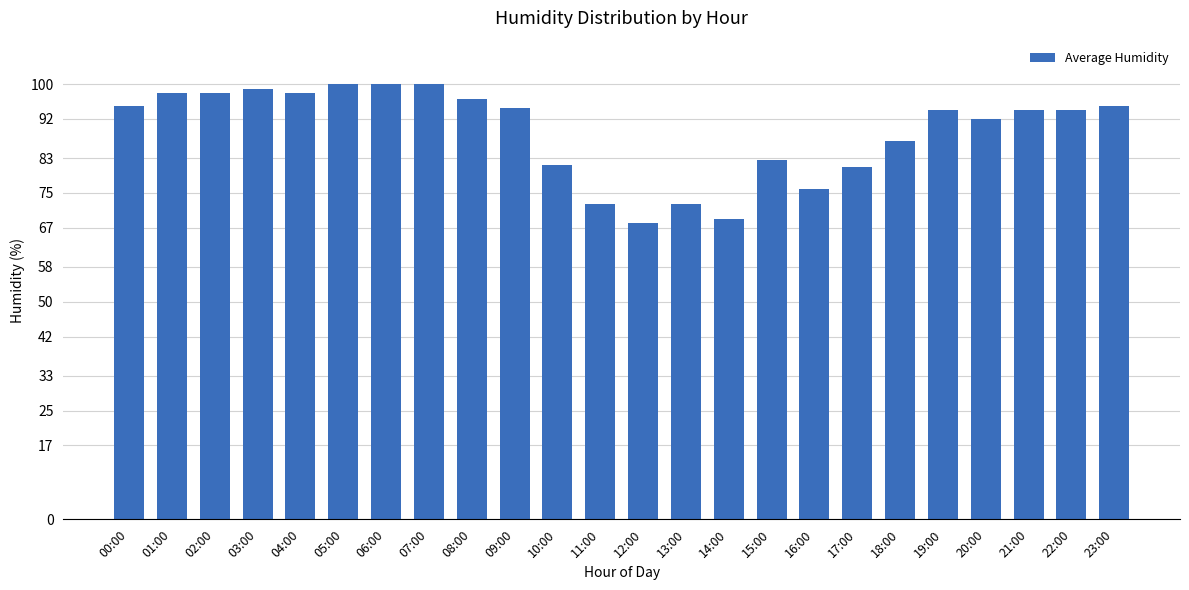

Reading left to right, extract all data points from this chart.

95.0	98.0	98.0	99.0	98.0	100.0	100.0	100.0	96.5	94.5	81.5	72.5	68.0	72.5	69.0	82.5	76.0	81.0	87.0	94.0	92.0	94.0	94.0	95.0